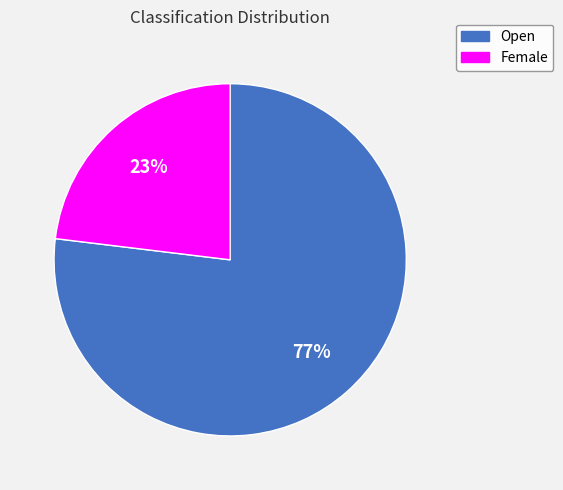

Which slice is the largest?

Open